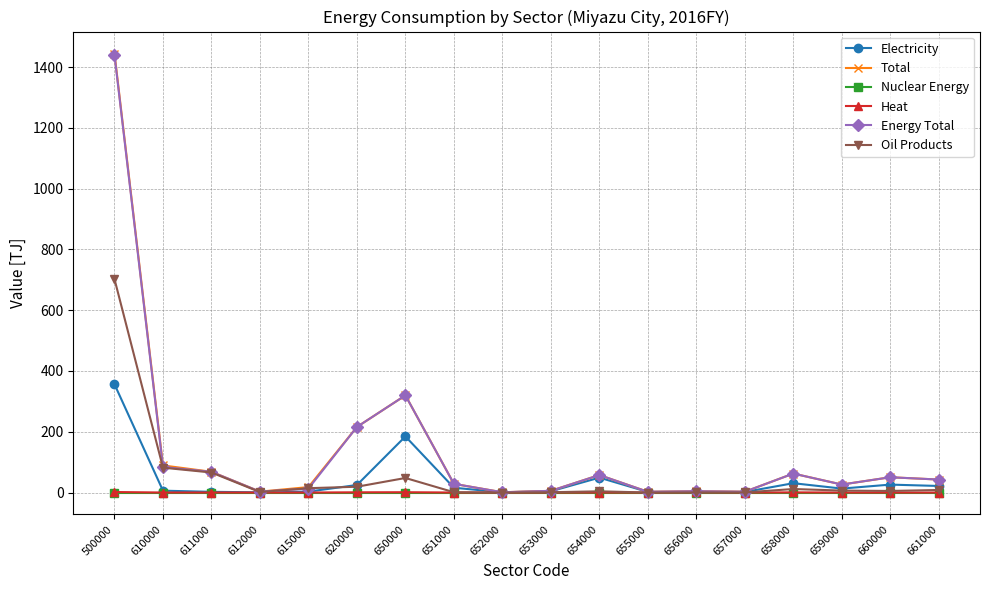

Does the chart display data point markers on the line(s)?

Yes